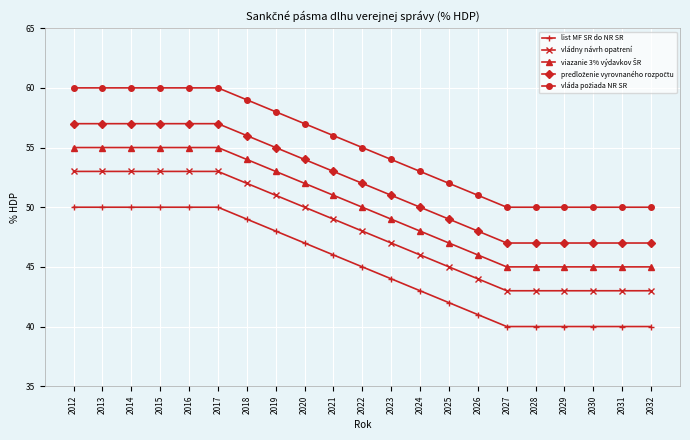

Is it true that vládny návrh opatrení equals 44 at 2026?

True